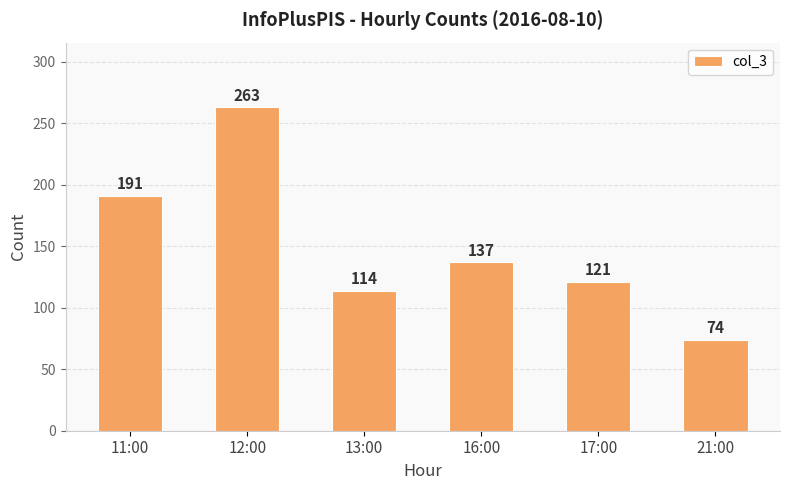

Reading left to right, what are all the values shown in this chart?

191	263	114	137	121	74